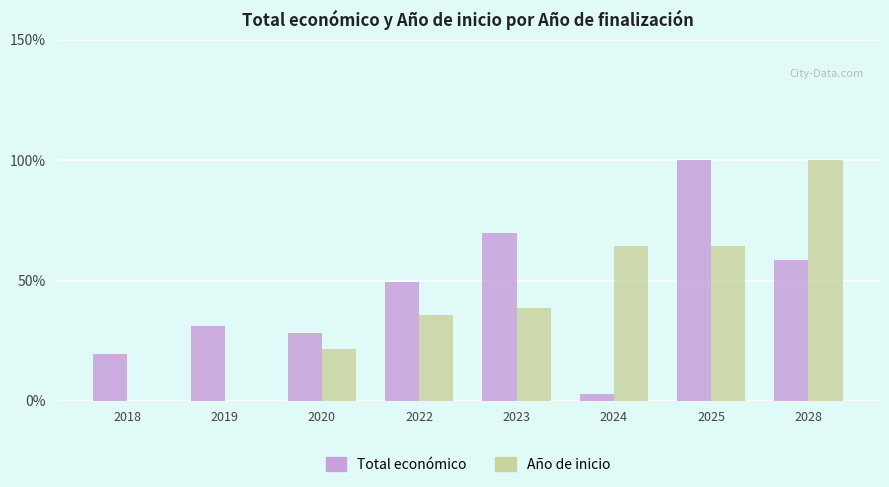

What is the sum of the Año de inicio values at 2018 and 2020?

21.4